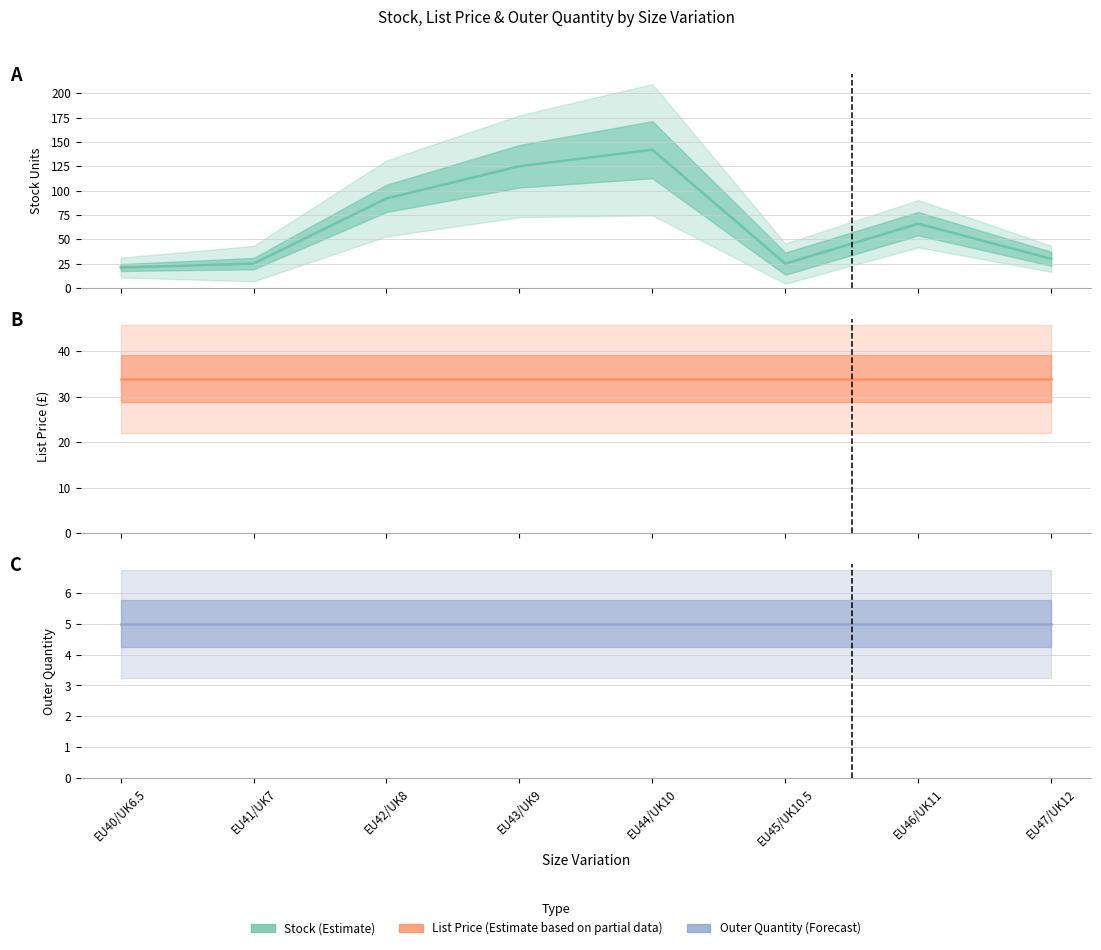

True or false: List Price has more than 0 points higher than both neighbors.

False